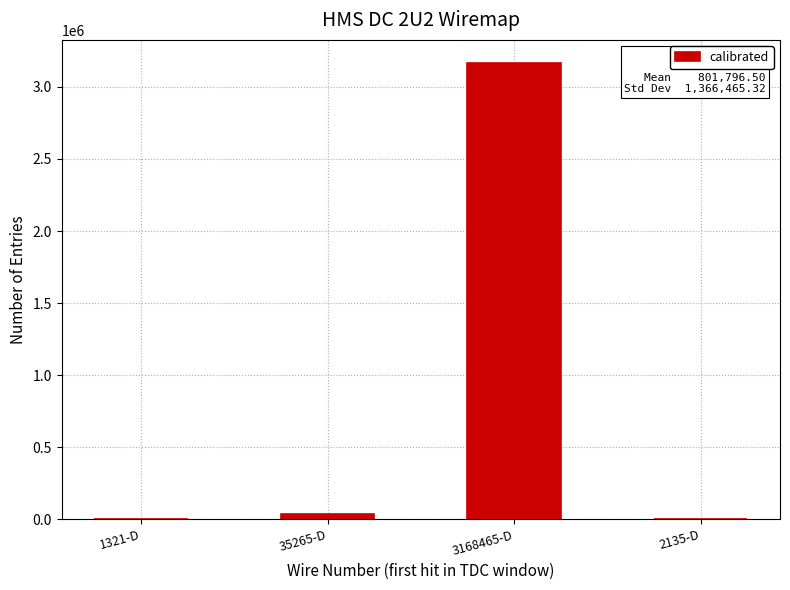

What is the sum of all values?

3207186